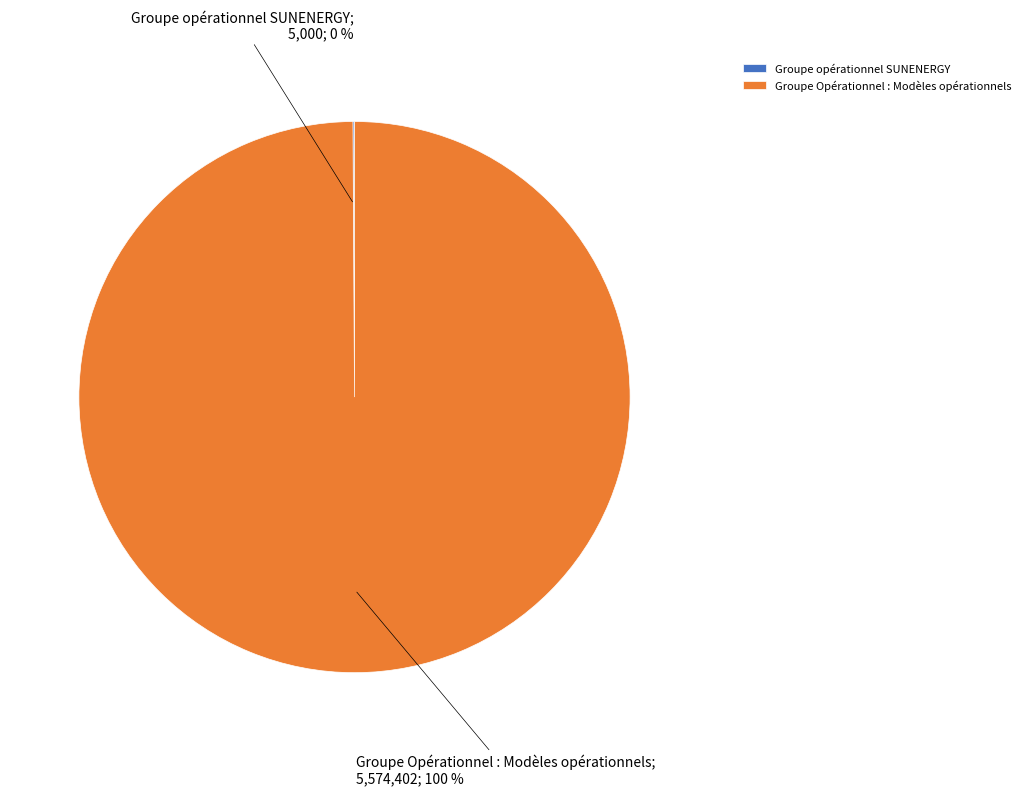

What is the largest slice in the pie chart?

Groupe Opérationnel : Modèles opérationnels